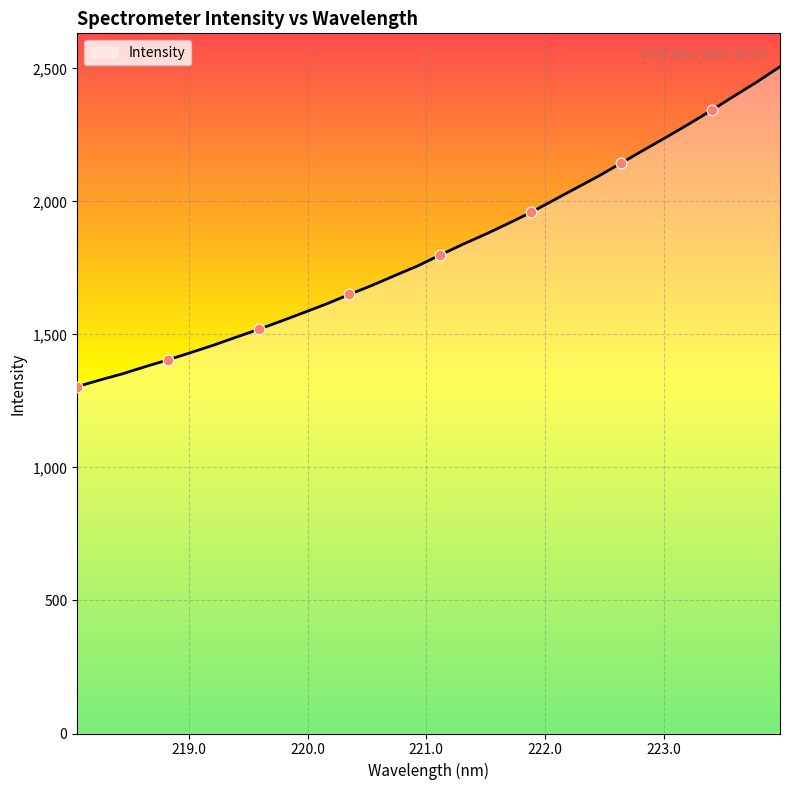

What is the difference between the maximum and minimum values?

1202.6